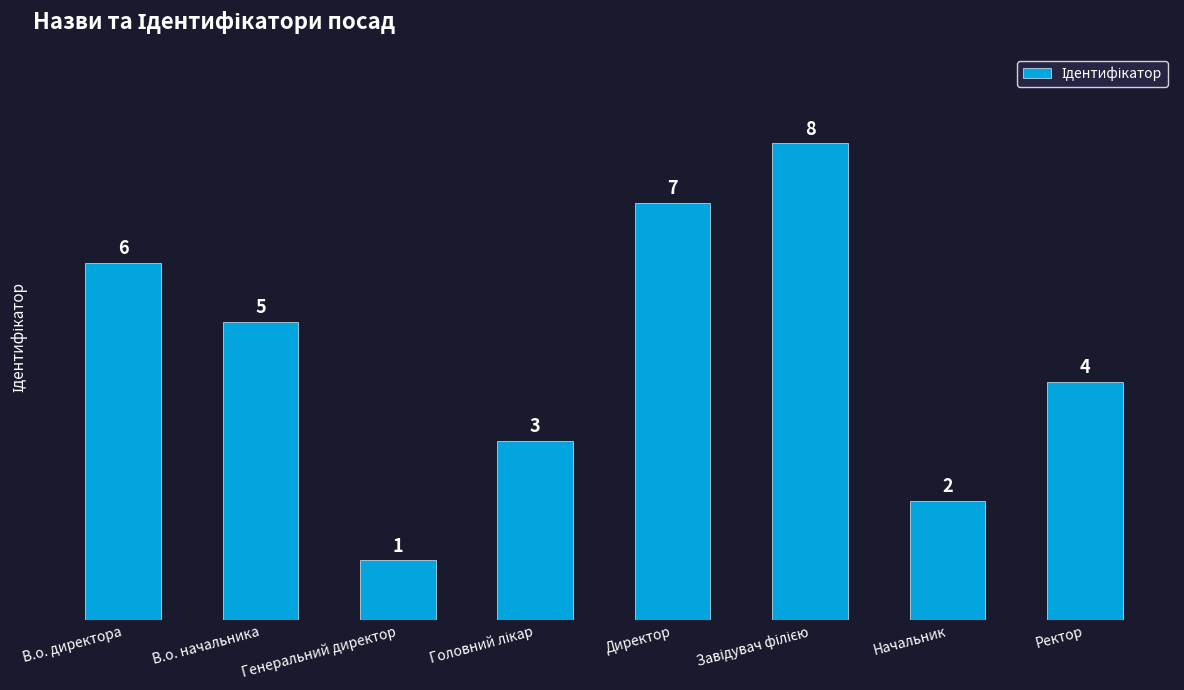

Is it true that the value at Директор is 7?

True